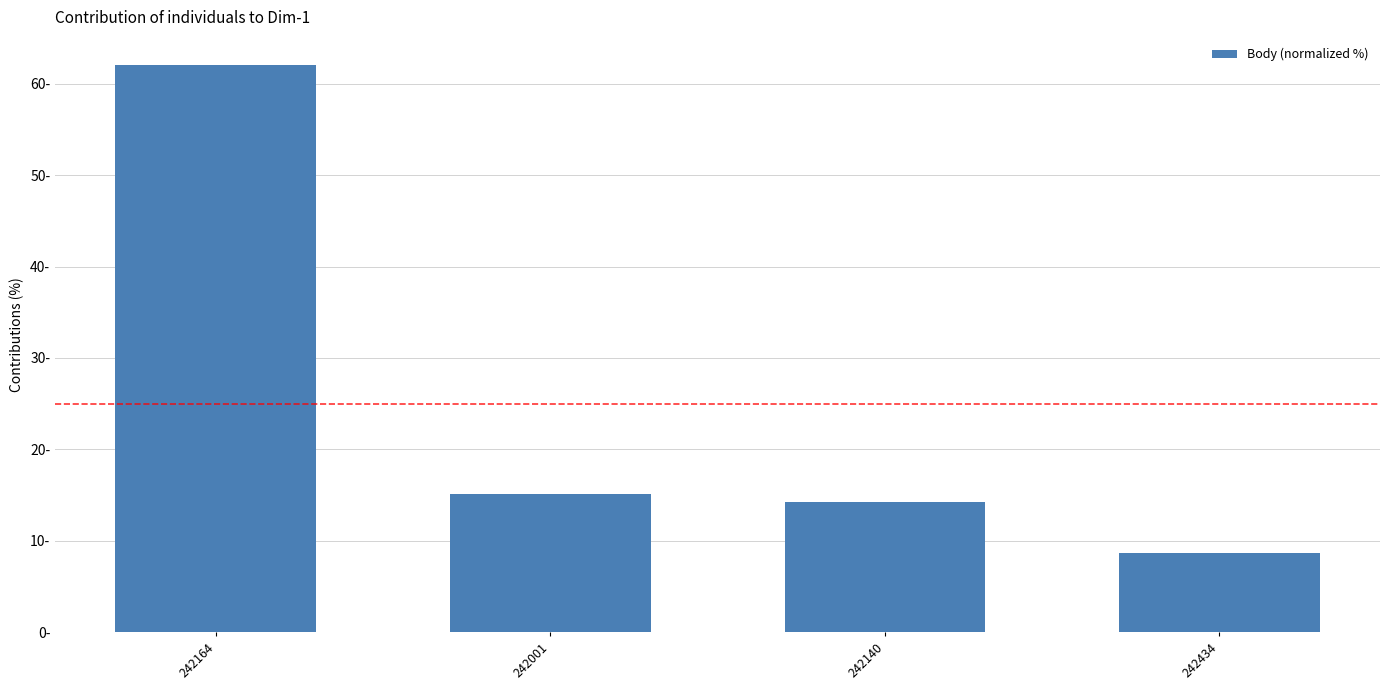

At which category does the chart reach its minimum across all series?

242434